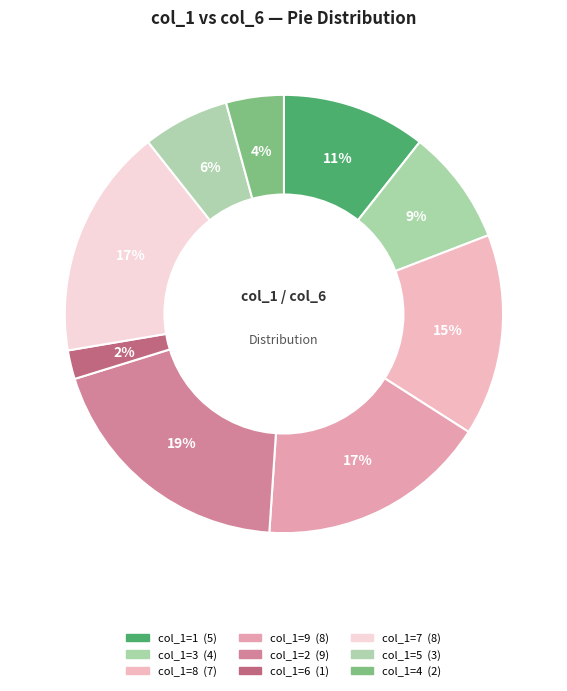

To the nearest percent, what is the average slice percentage?

11%